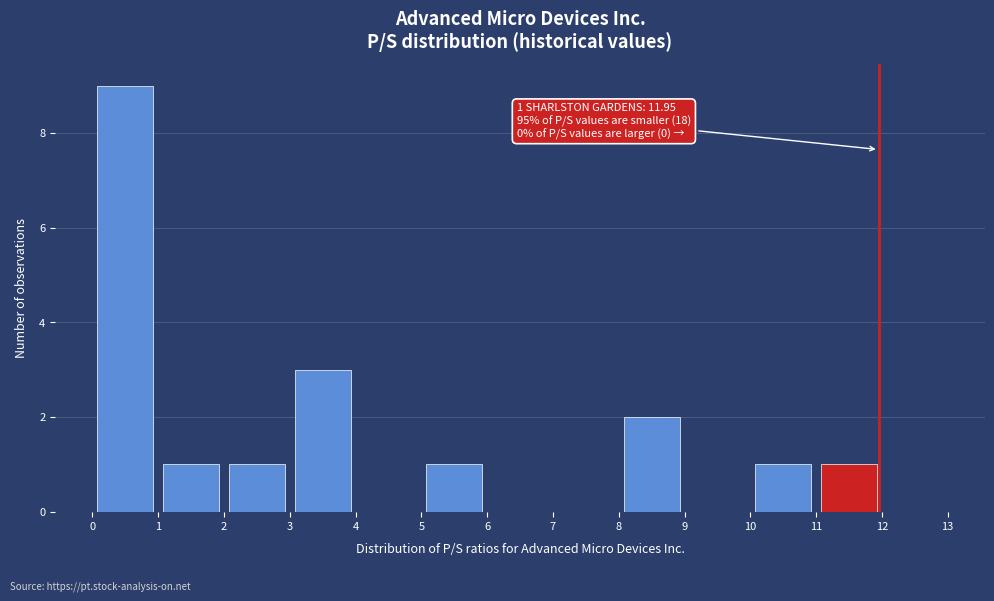

Which range on the x-axis has the tallest bar?

0 to 1